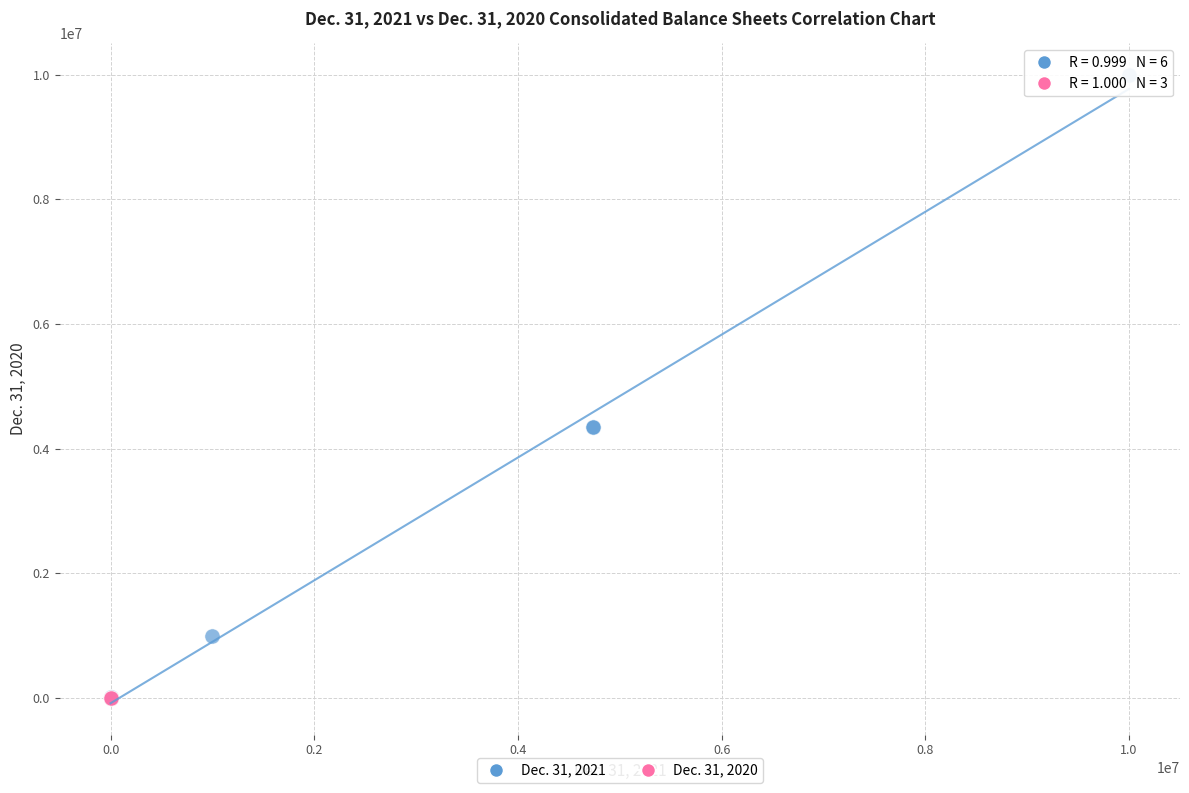

Which series has the largest Y range (max minus min)?

Dec. 31, 2021